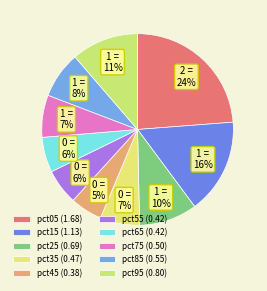

Which category has the biggest portion of the pie?

pct05